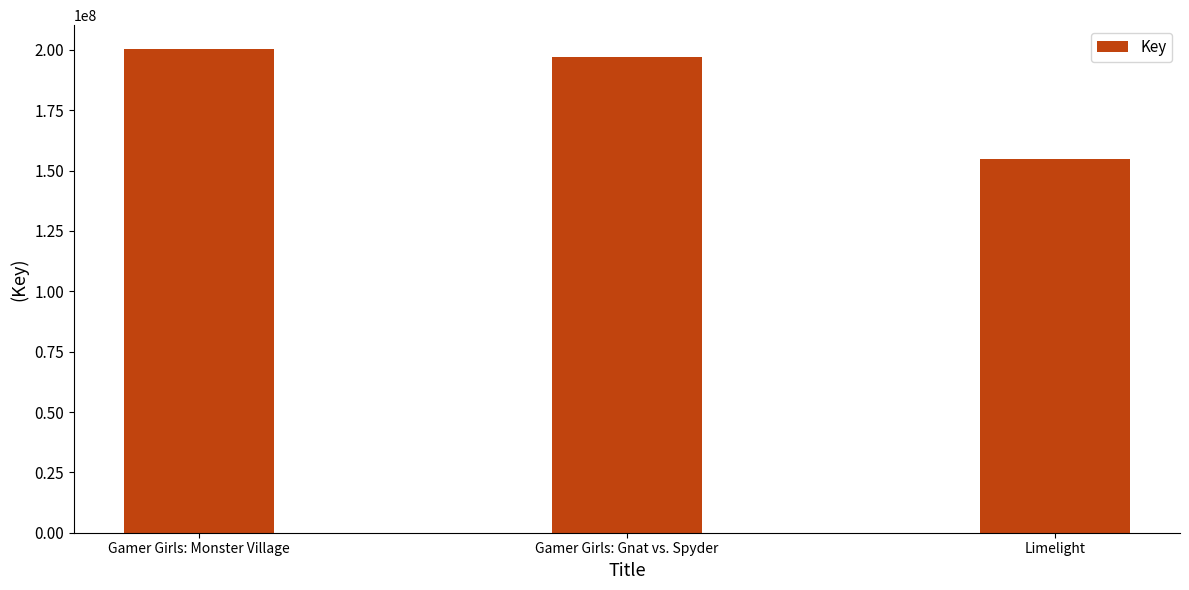

How many categories are shown in the chart?

3